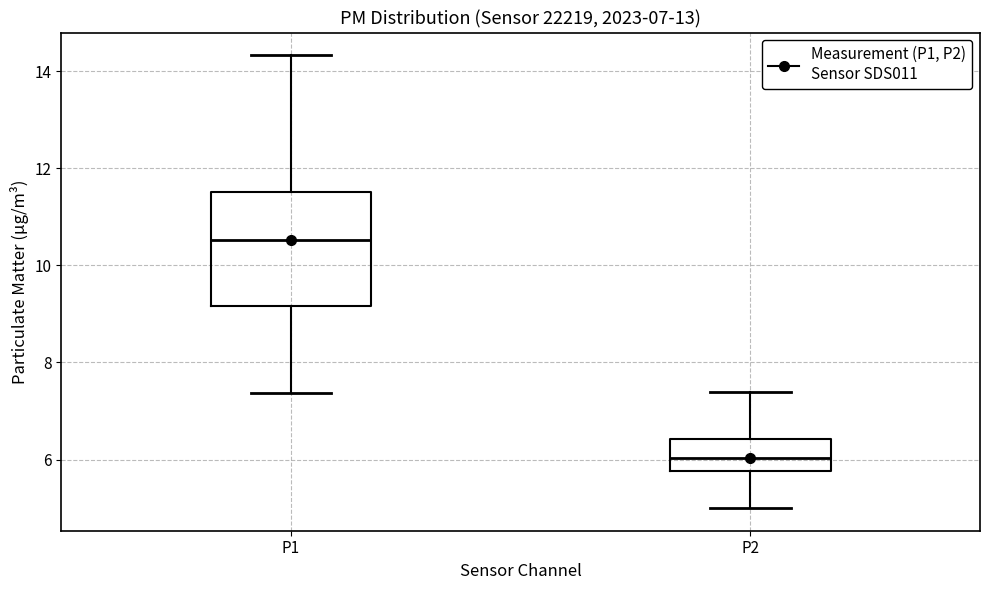

Comparing the boxes themselves (not the whiskers), which one is the tallest?

P1